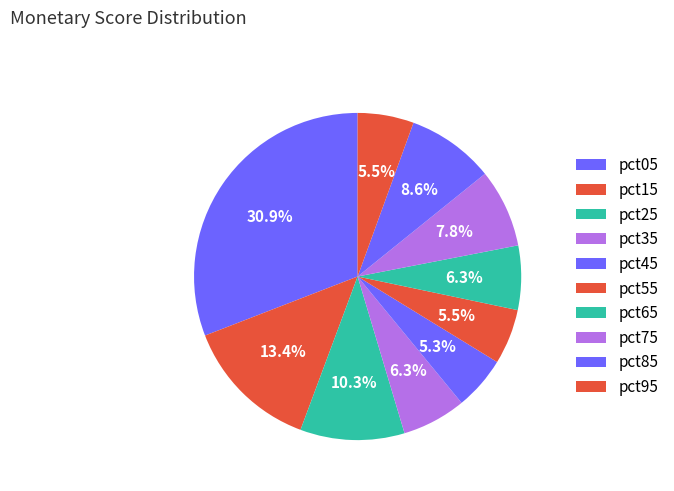

How many segments does this pie chart have?

10